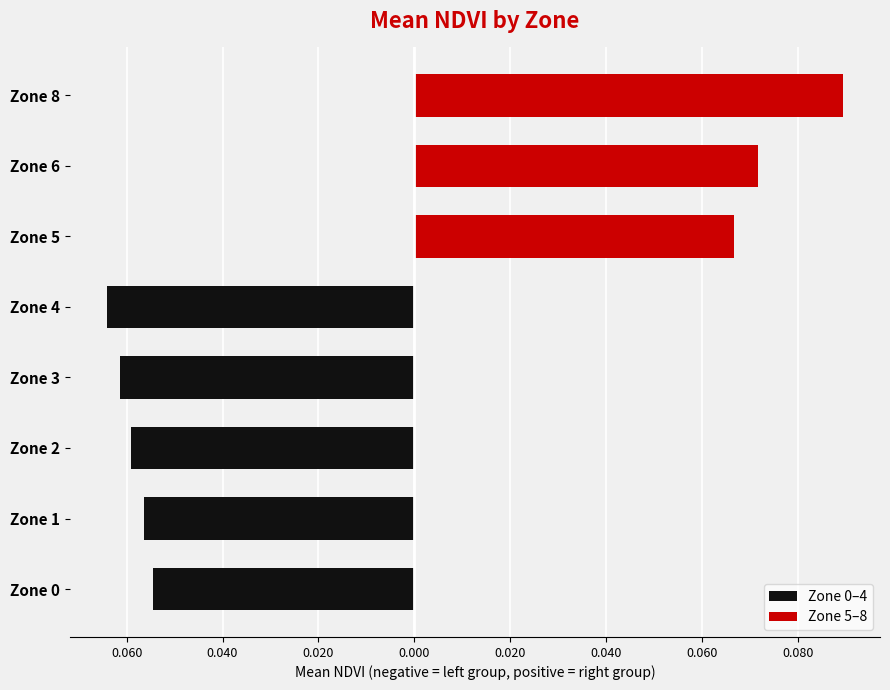

What are all the series names shown in the legend?

Zone 0–4, Zone 5–8